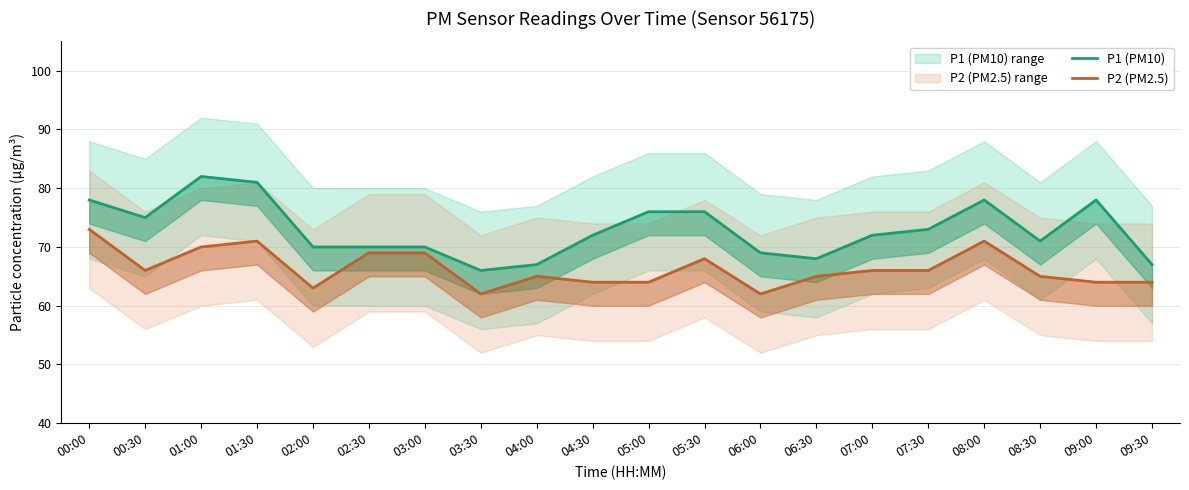

What is the spread (max minus min) of values at 09:00?

14